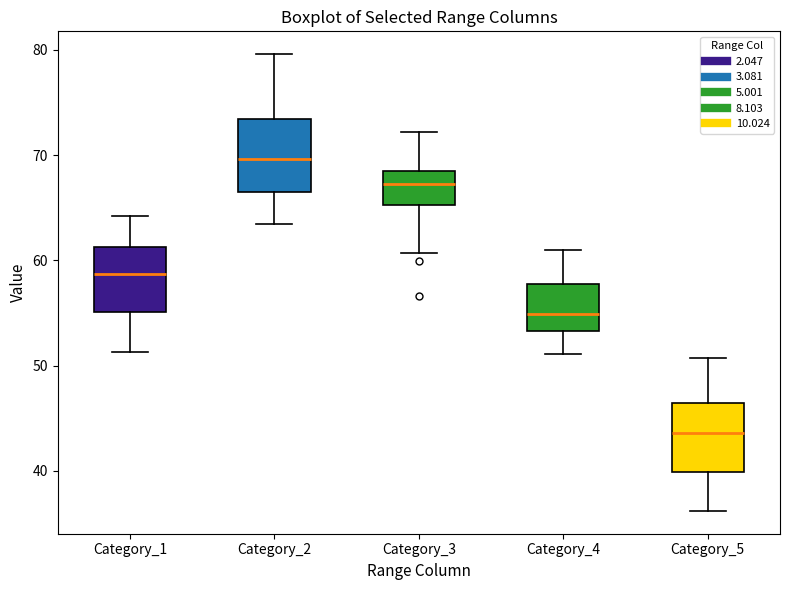

Which box has the lowest median line?

Category_5